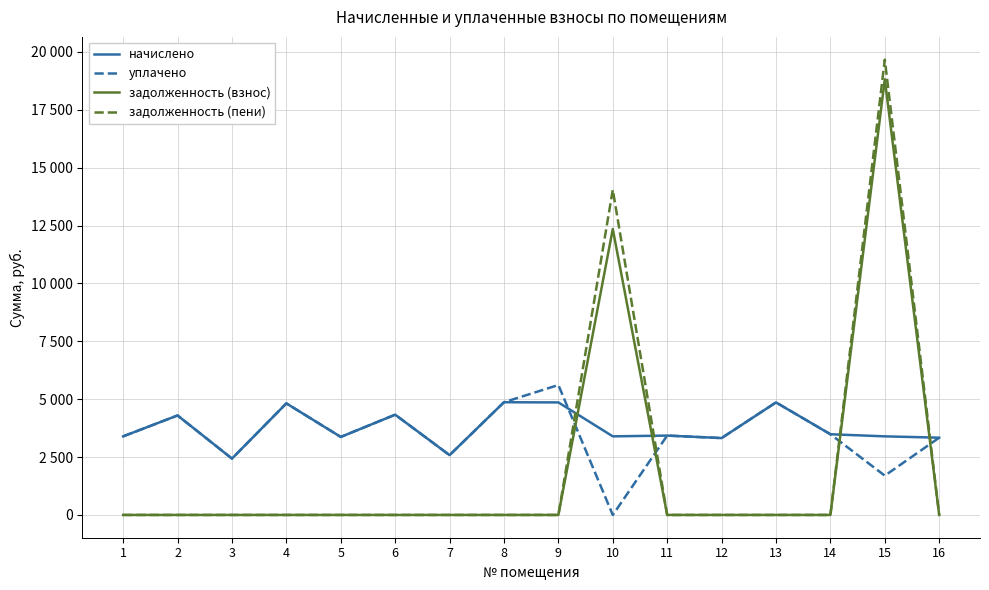

What are all the series names shown in the legend?

начислено, уплачено, задолженность (взнос), задолженность (пени)